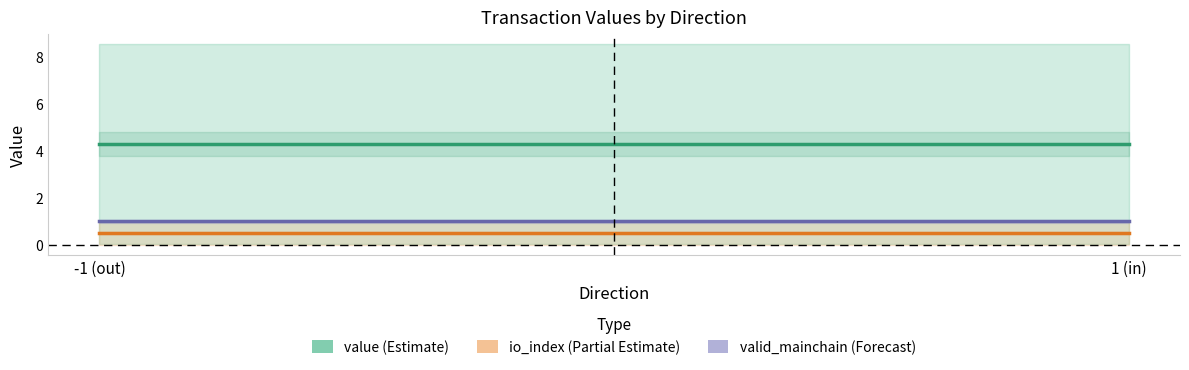

What is the lowest value of the valid_mainchain series?

1.0